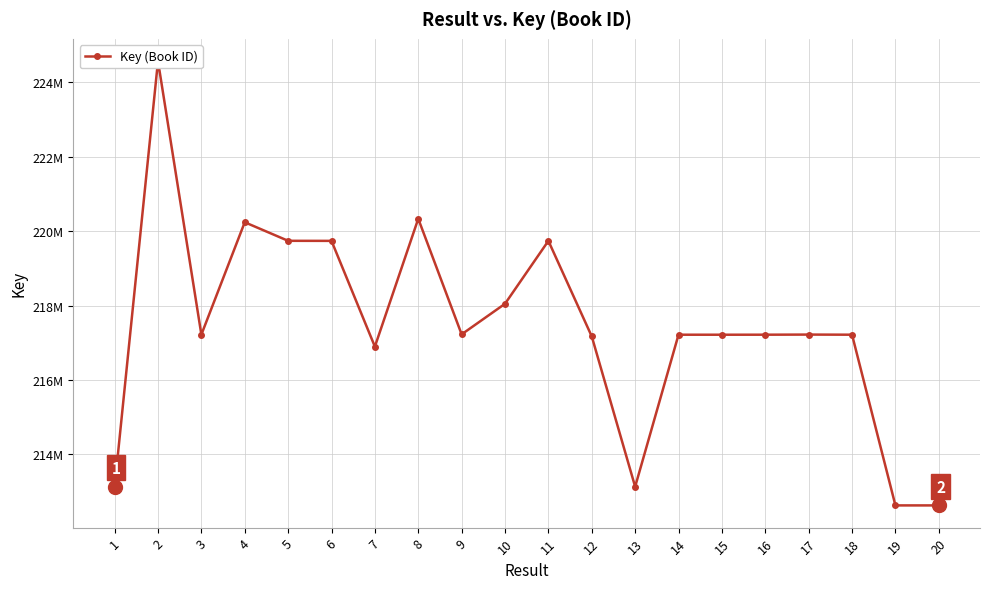

Which label corresponds to the smallest value in the chart?

20